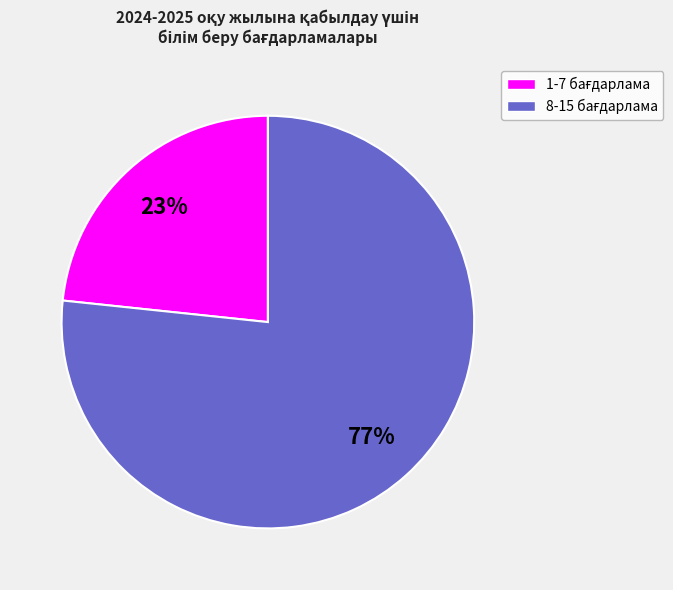

To the nearest percent, what is the average slice percentage?

50%